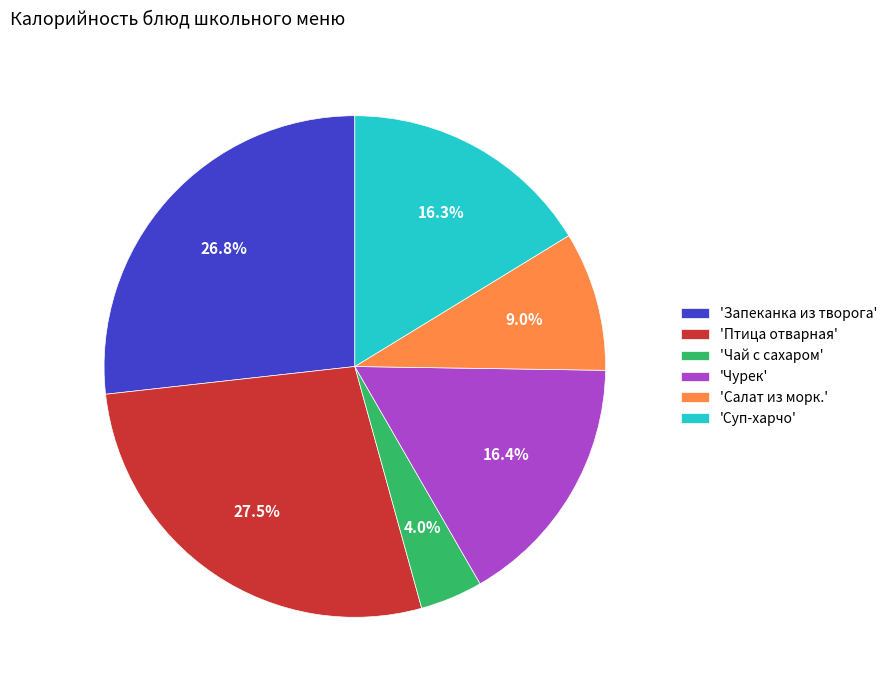

Is there a majority slice in this chart?

No